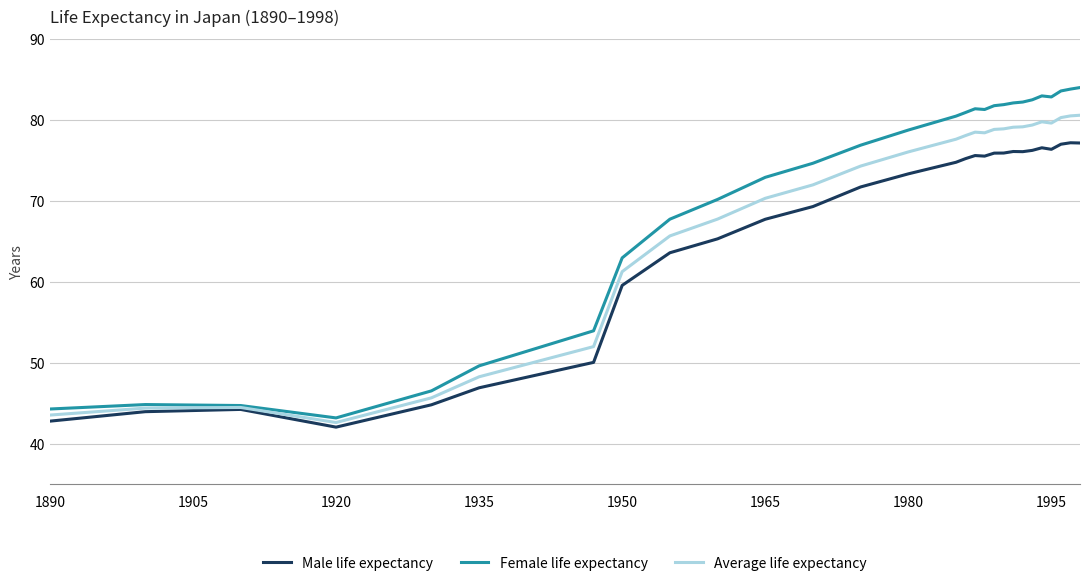

Rank the series by their maximum value, from highest to lowest.

Female life expectancy, Average life expectancy, Male life expectancy